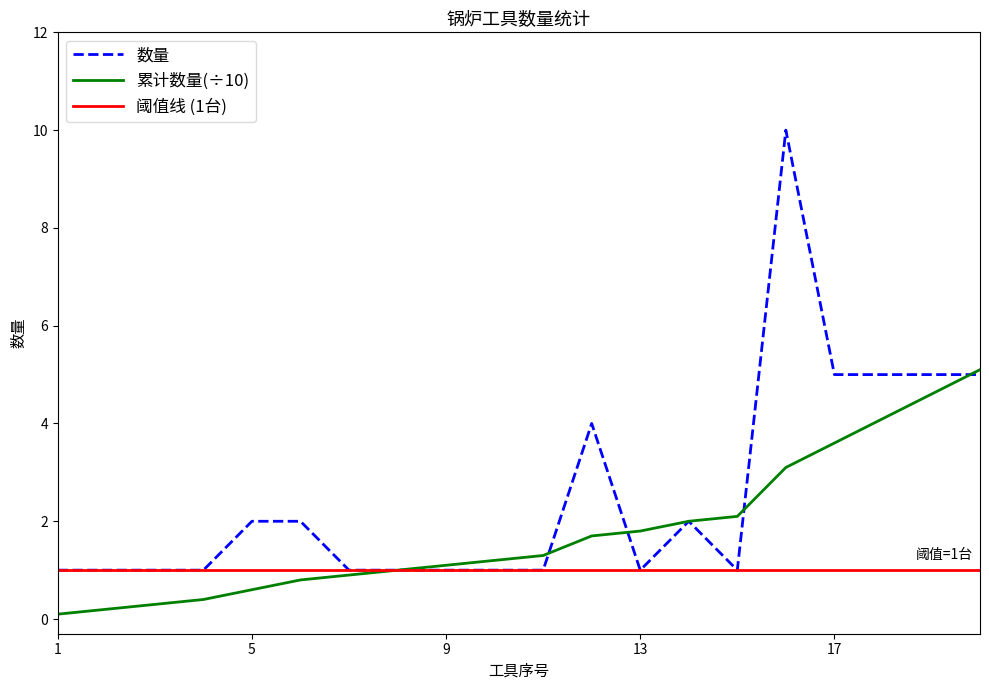

The value of 数量 at 5 is 2.0. True or false?

True